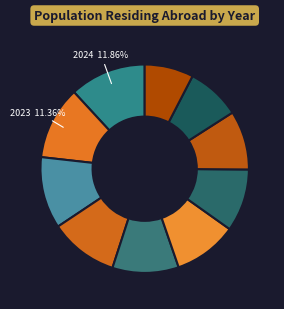

How many segments does this pie chart have?

10